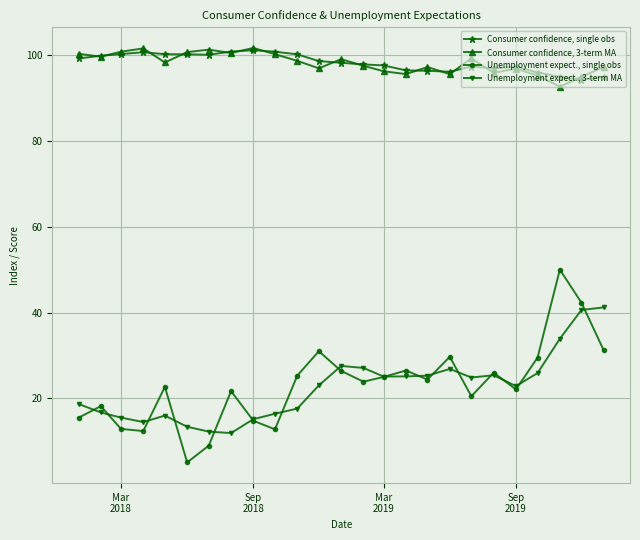

At how many categories does at least one series exceed 80?

25